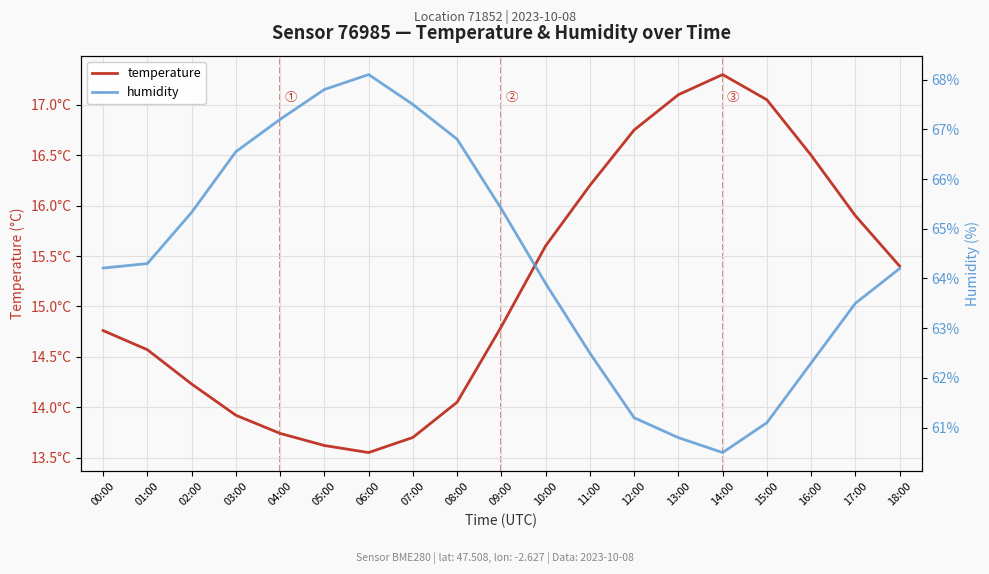

Reading left to right, list all the values displayed in this chart.

temperature: 00:00=14.8	01:00=14.6	02:00=14.2	03:00=13.9	04:00=13.7	05:00=13.6	06:00=13.6	07:00=13.7	08:00=14.1	09:00=14.8	10:00=15.6	11:00=16.2	12:00=16.8	13:00=17.1	14:00=17.3	15:00=17.1	16:00=16.5	17:00=15.9	18:00=15.4
humidity: 00:00=64.2	01:00=64.3	02:00=65.3	03:00=66.5	04:00=67.2	05:00=67.8	06:00=68.1	07:00=67.5	08:00=66.8	09:00=65.4	10:00=63.9	11:00=62.5	12:00=61.2	13:00=60.8	14:00=60.5	15:00=61.1	16:00=62.3	17:00=63.5	18:00=64.2